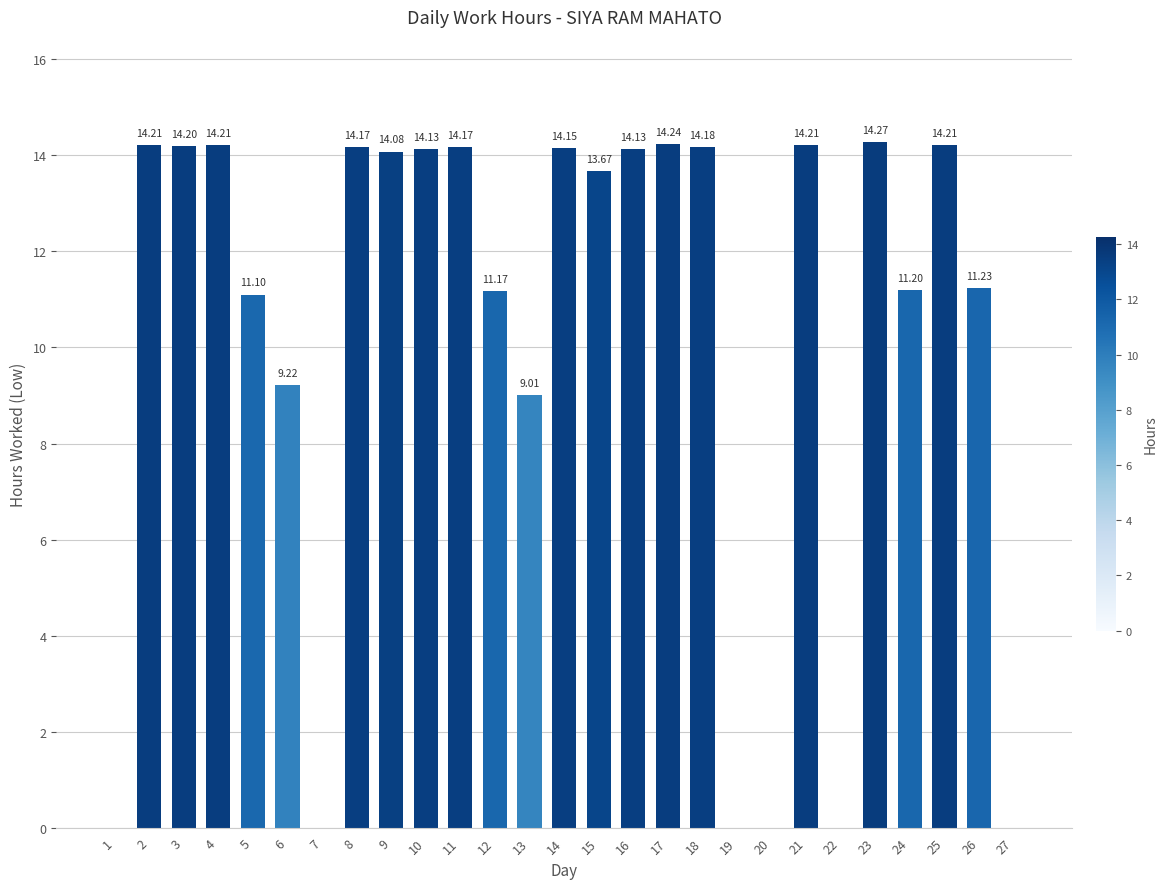

How many data points does each series have?

27